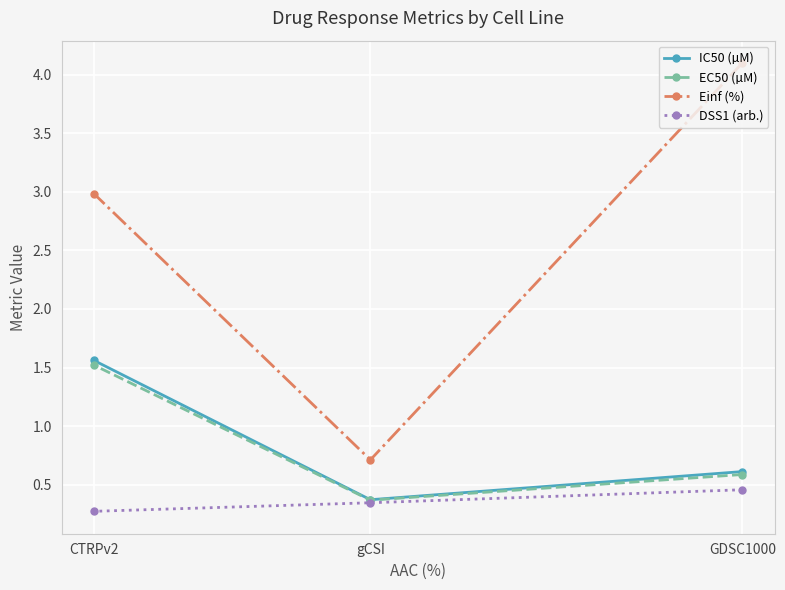

Read the Einf (%) value at CTRPv2.

3.0